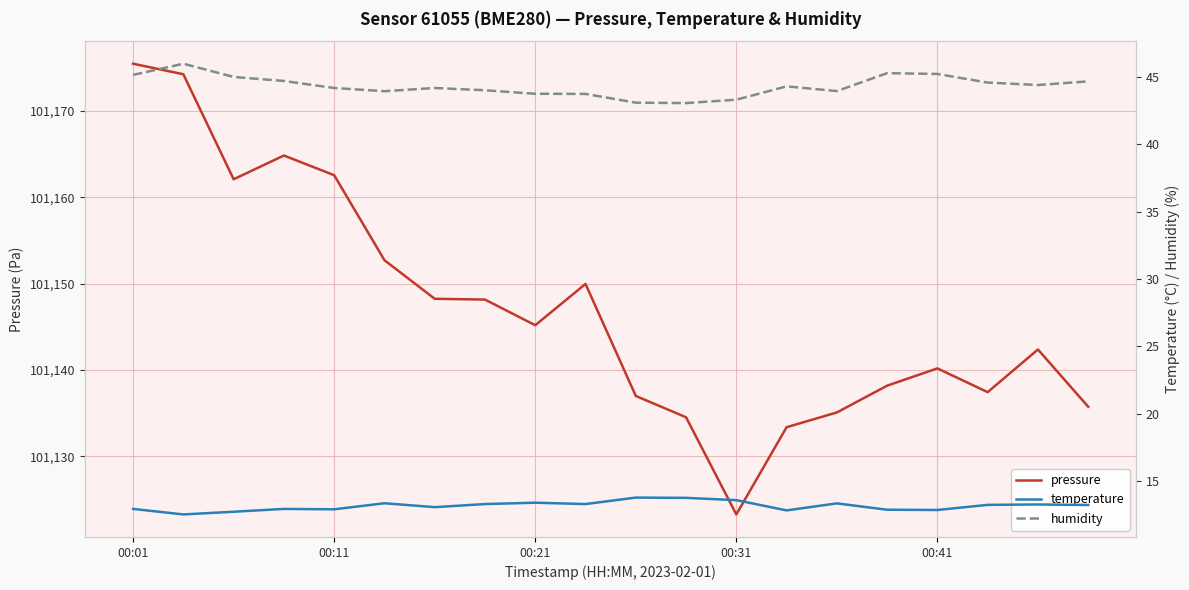

True or false: humidity has a value of 43.7 at 00:21.

True